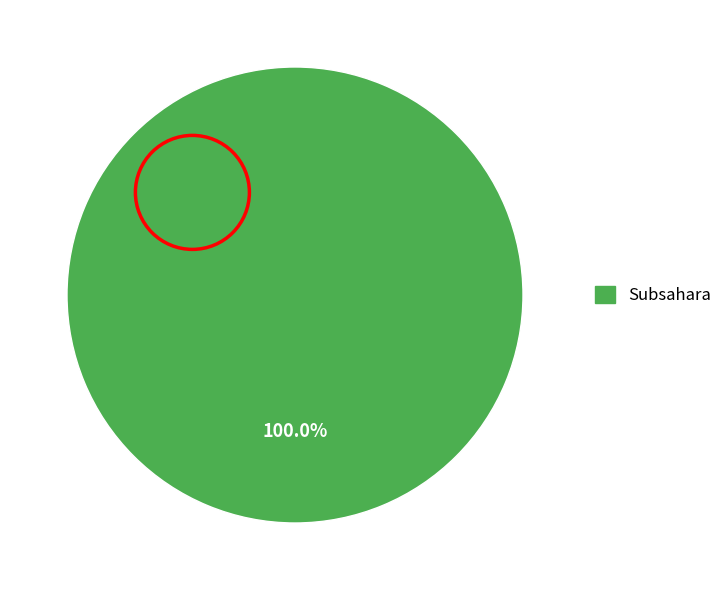

Count the number of slices in the pie.

1